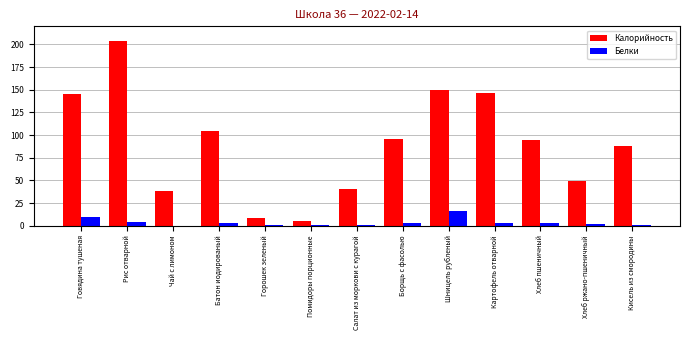

Are the bars grouped side by side (vs. stacked)?

Yes